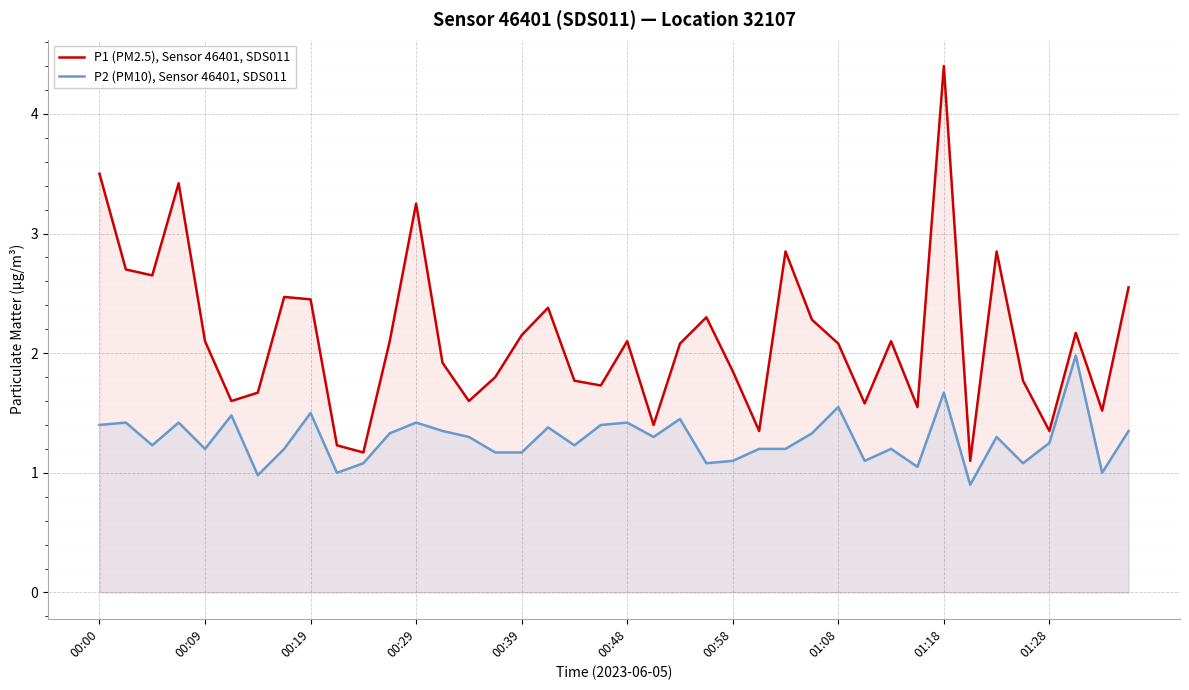

In P2 (PM10), Sensor 46401, SDS011, how many points are lower than both neighbors (excluding endpoints)?

12